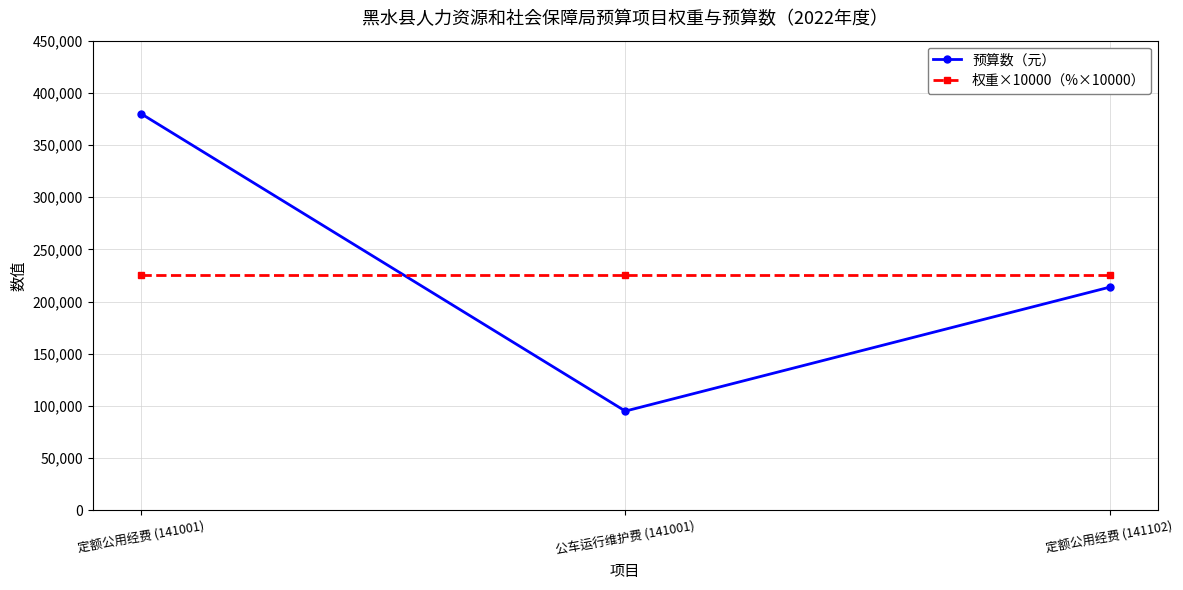

What is the total value across all series at 定额公用经费 (141102)?

438750